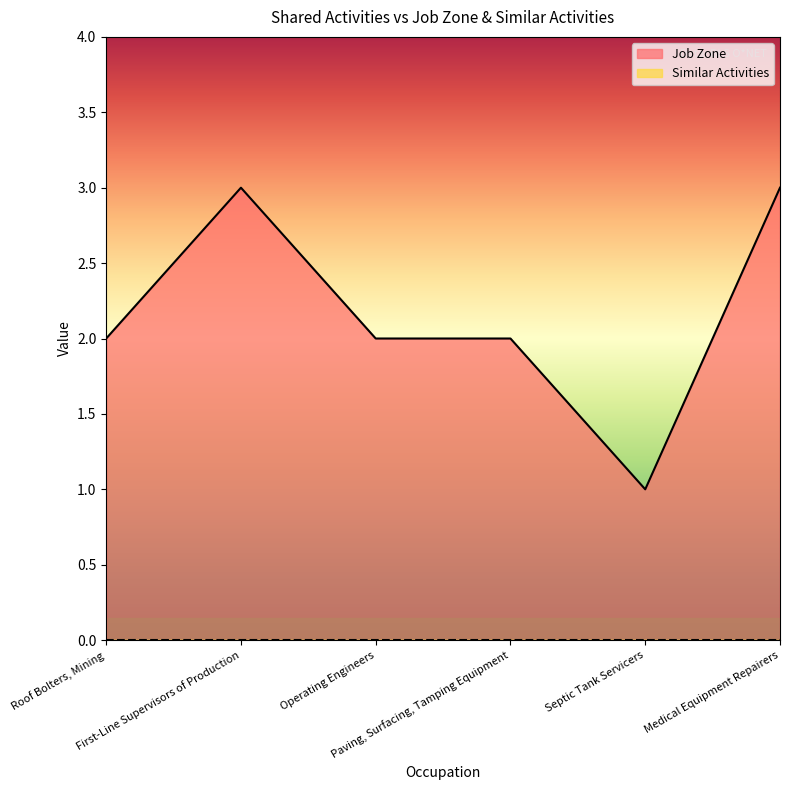

How many lines are shown in the chart?

2